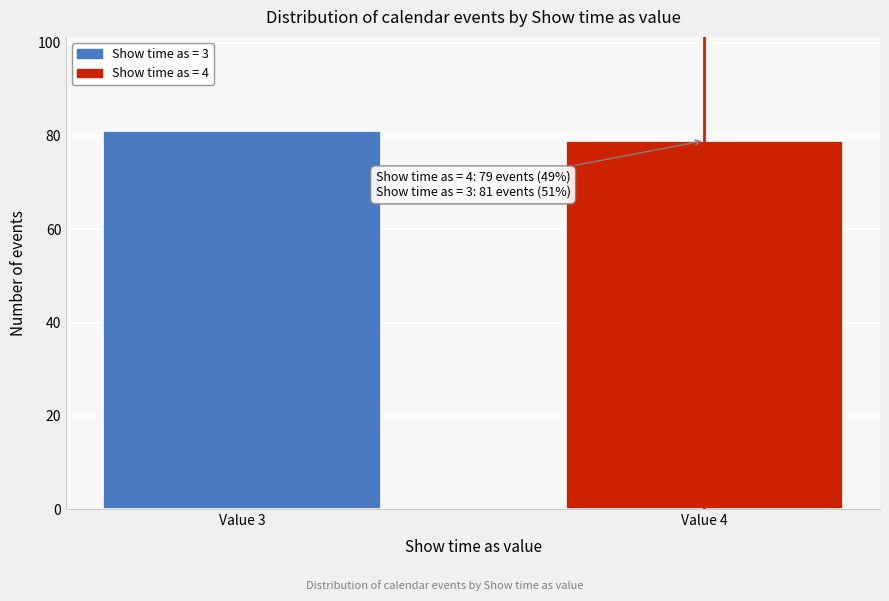

Reading left to right, list all the values displayed in this chart.

81	79